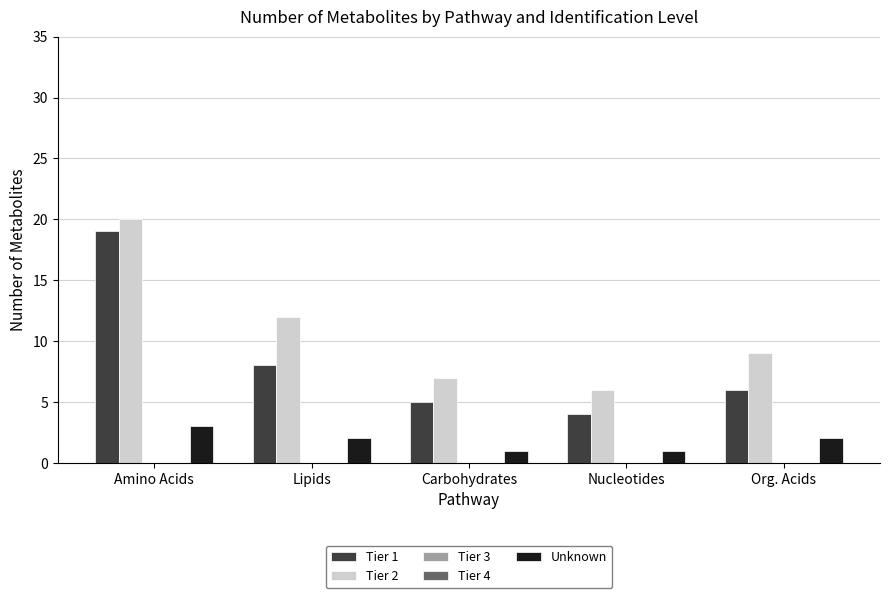

Which series has the widest spread of values?

Tier 1